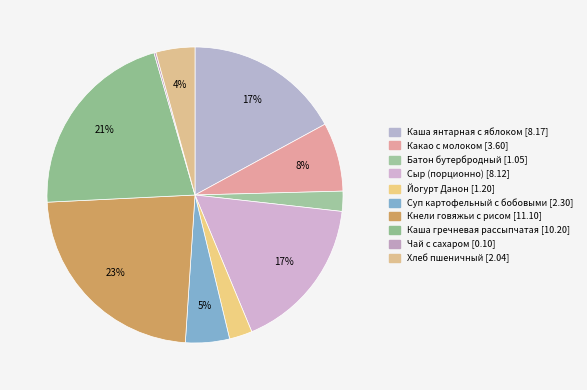

Count the number of slices in the pie.

10